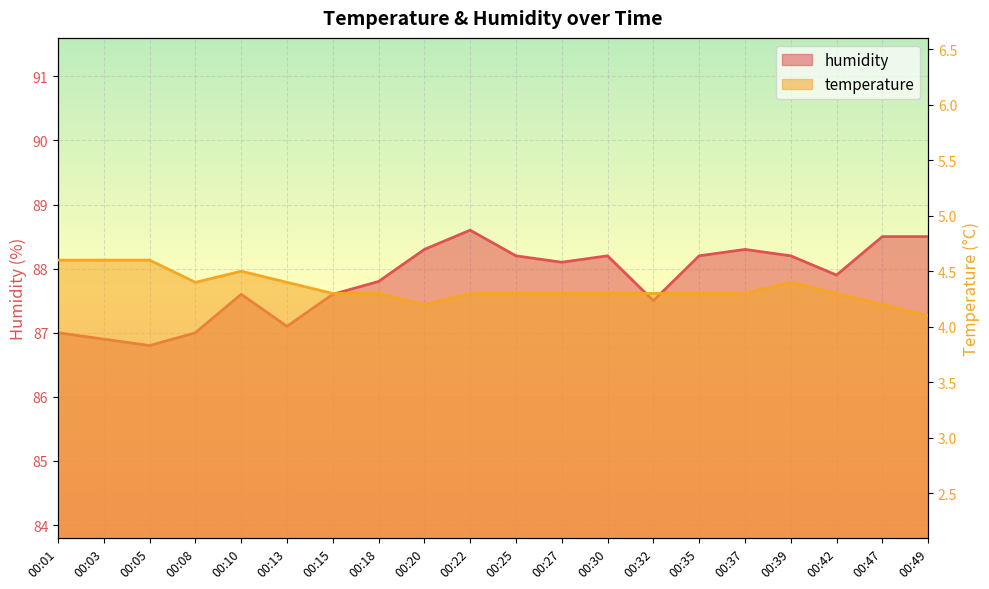

True or false: temperature and humidity cross at least once.

False